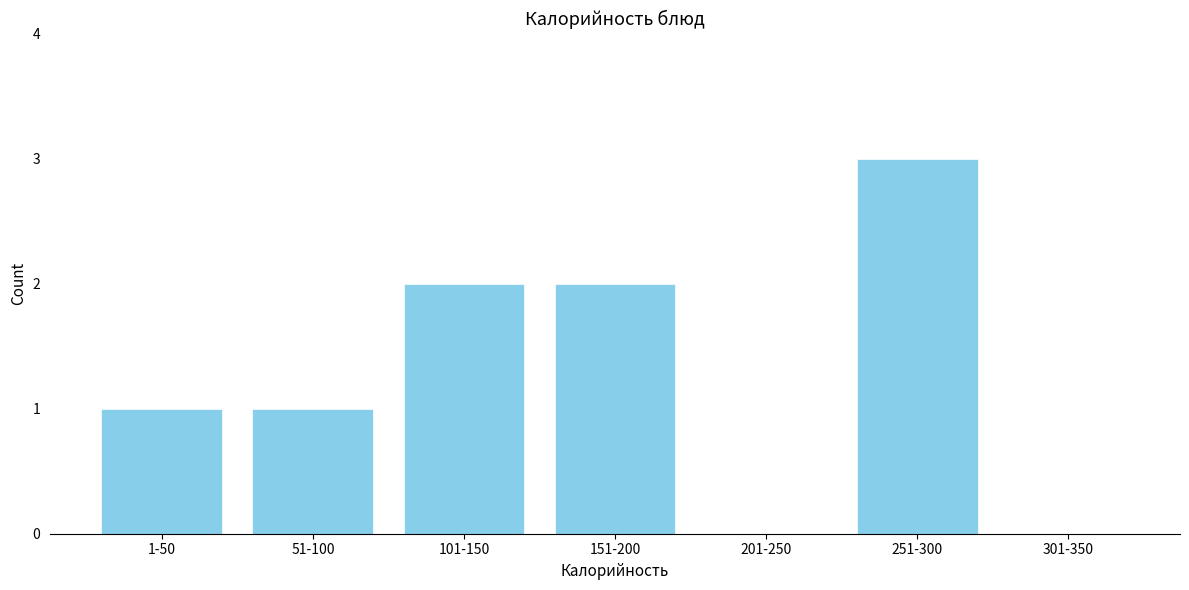

Reading left to right, transcribe all the data shown in this chart.

1-50=1	51-100=1	101-150=2	151-200=2	201-250=0	251-300=3	301-350=0